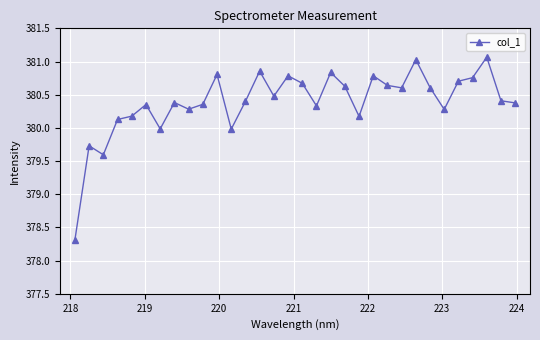

What is the minimum value shown in the chart?

378.3